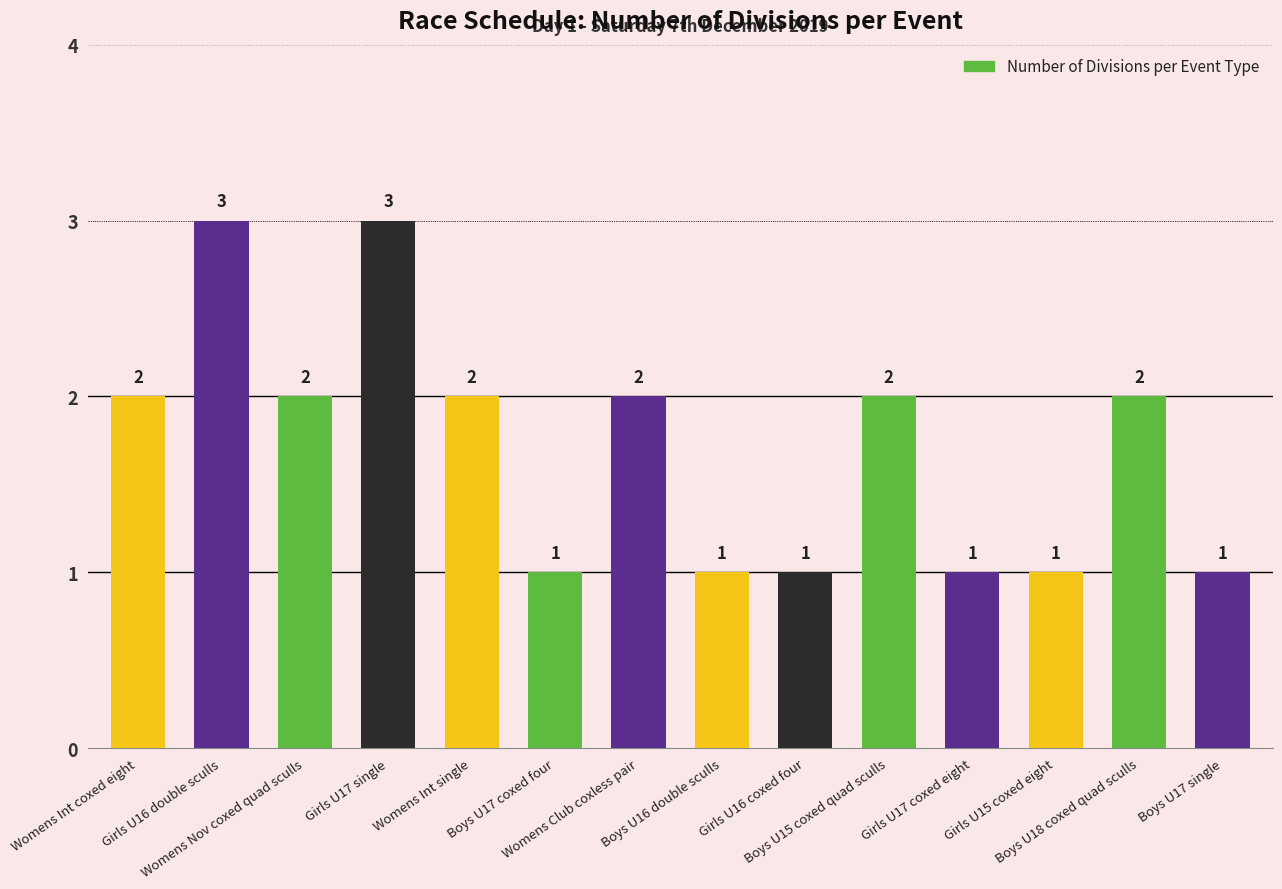

Which has a higher value, Boys U17 coxed four or Womens Int single?

Womens Int single